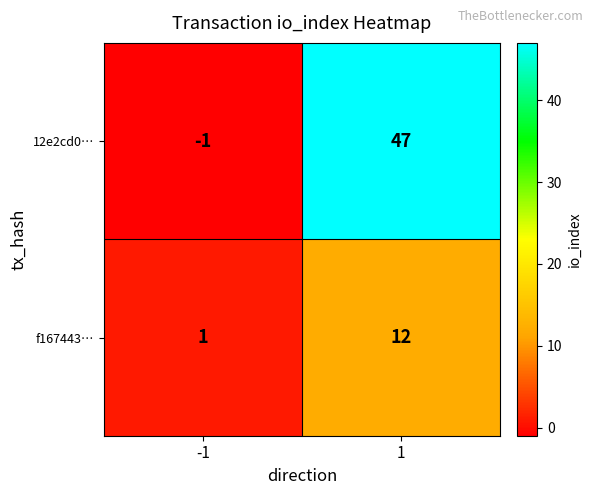

Is it true that 12e2cd0… equals 0 at -1?

False